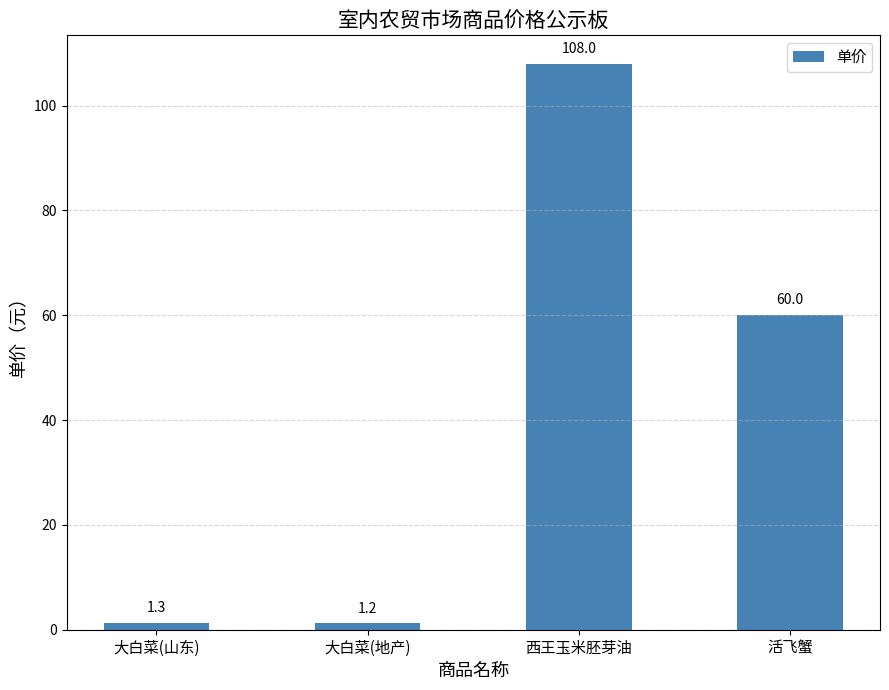

What is the ratio of the value at 活飞蟹 to the value at 大白菜(地产)?

50.0